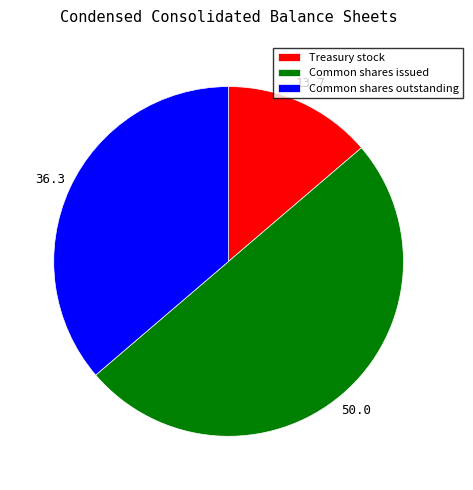

Rank the categories by value from highest to lowest.

Common shares issued, Common shares outstanding, Treasury stock